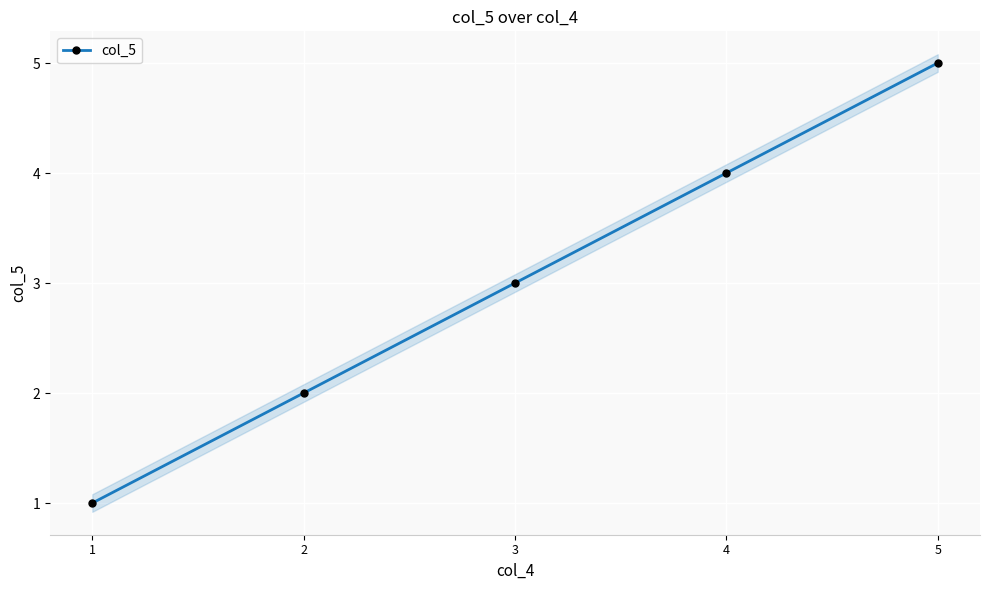

What value does the data have at 3?

3